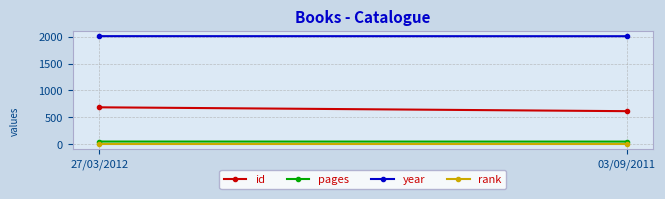

At which category is the sum across all series the highest?

27/03/2012